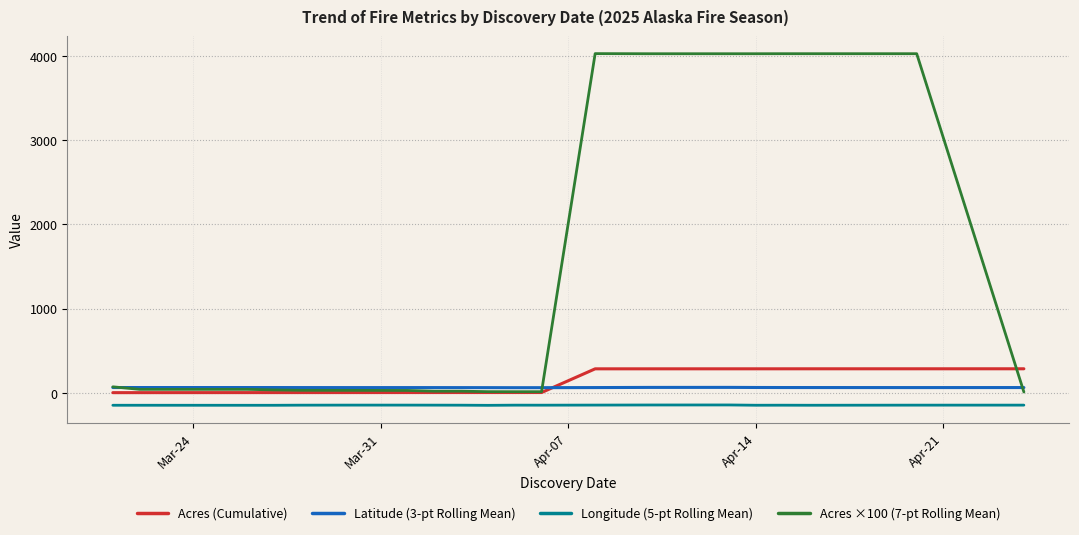

How many values in the Longitude (5-pt Rolling Mean) series exceed -147?

2